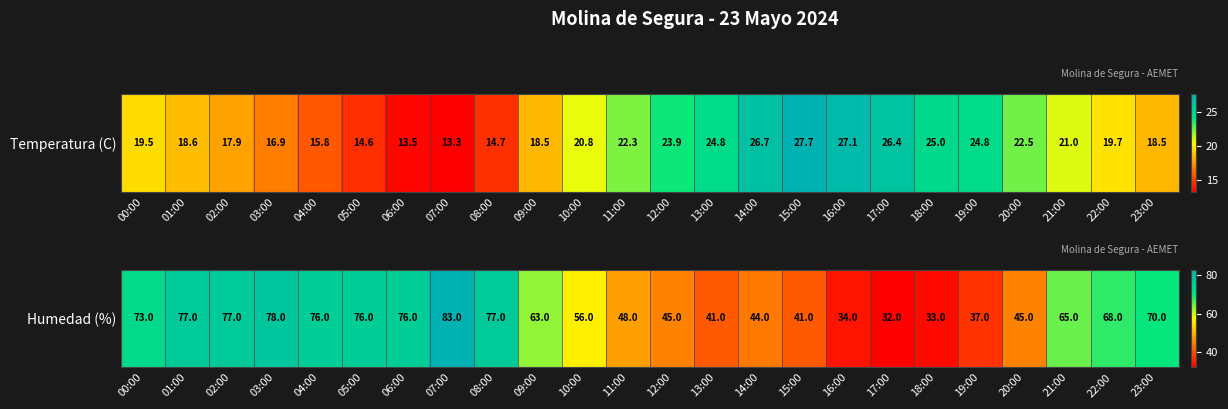

What is the greatest value displayed?

83